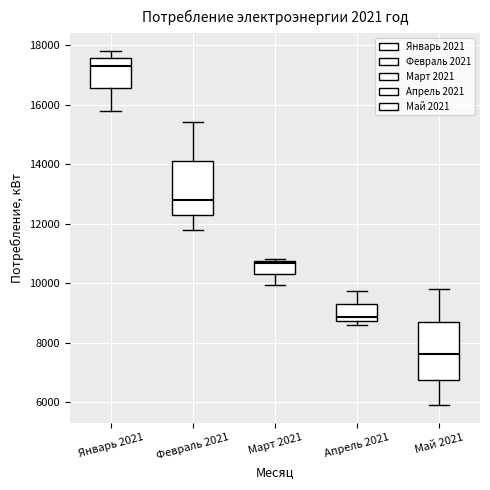

Where does the median line of the box for Январь 2021 sit on the y-axis? The values are not printed on the chart, so give them approximately, as read against the axis.

17400